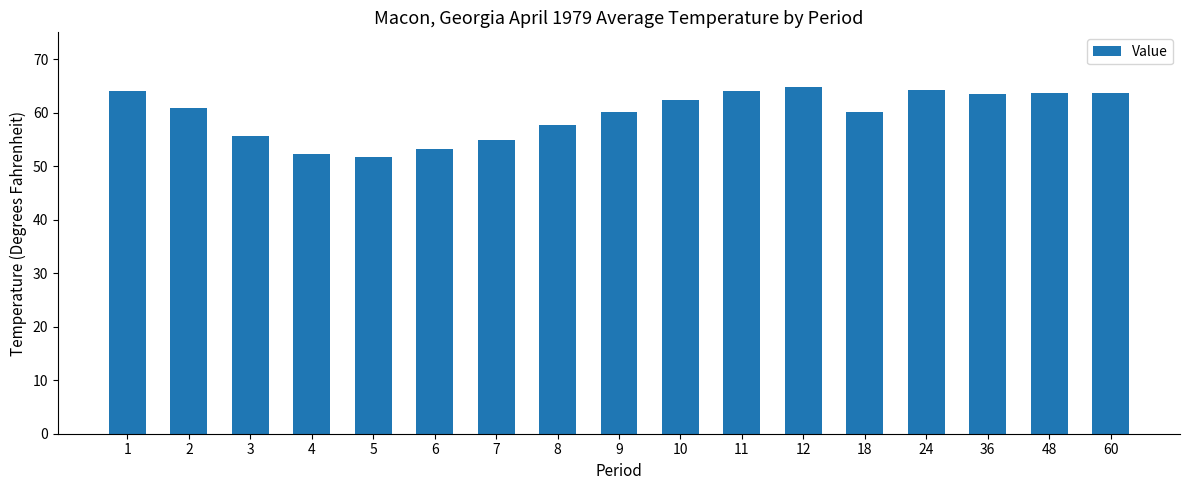

What is the greatest value displayed?

64.7